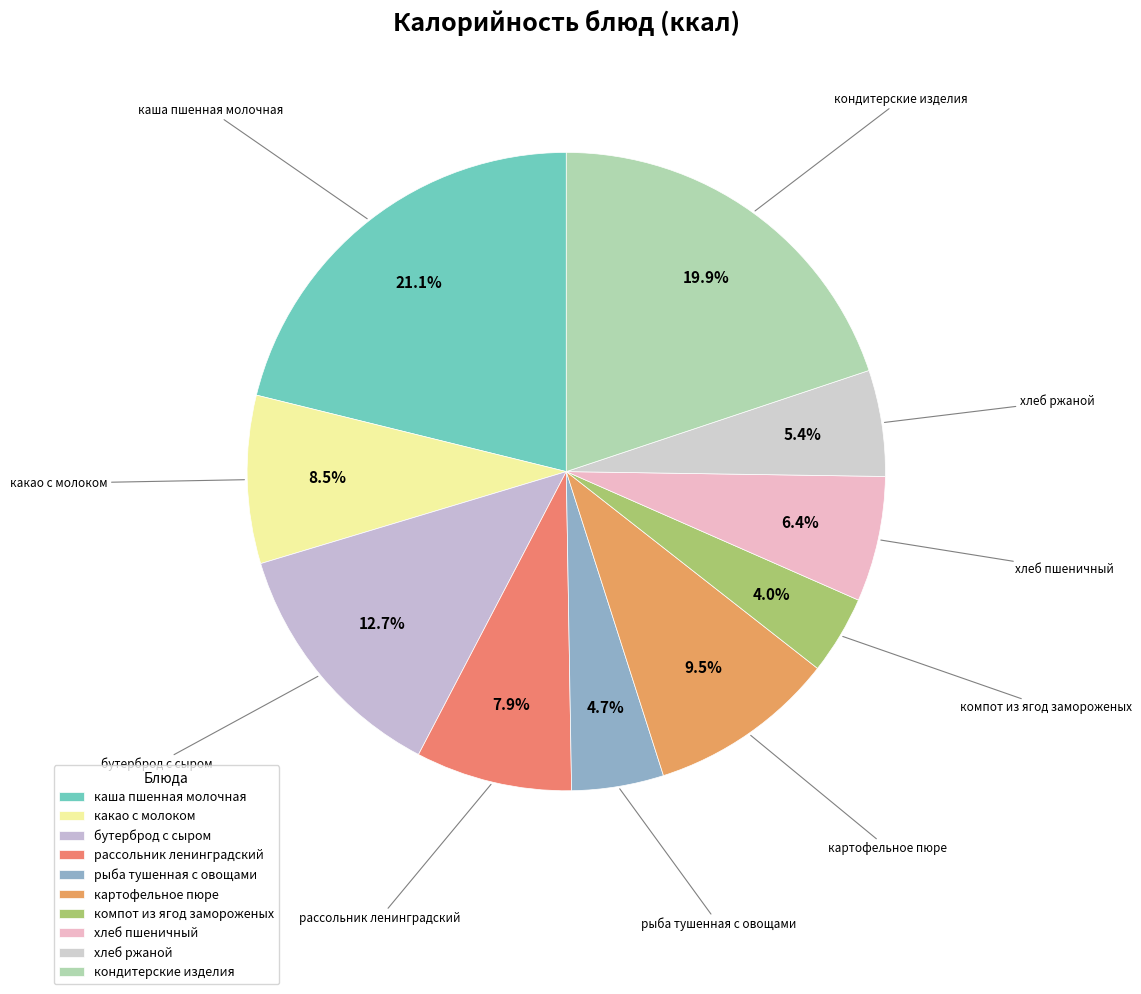

Is it true that хлеб ржаной is 5% of the pie?

True